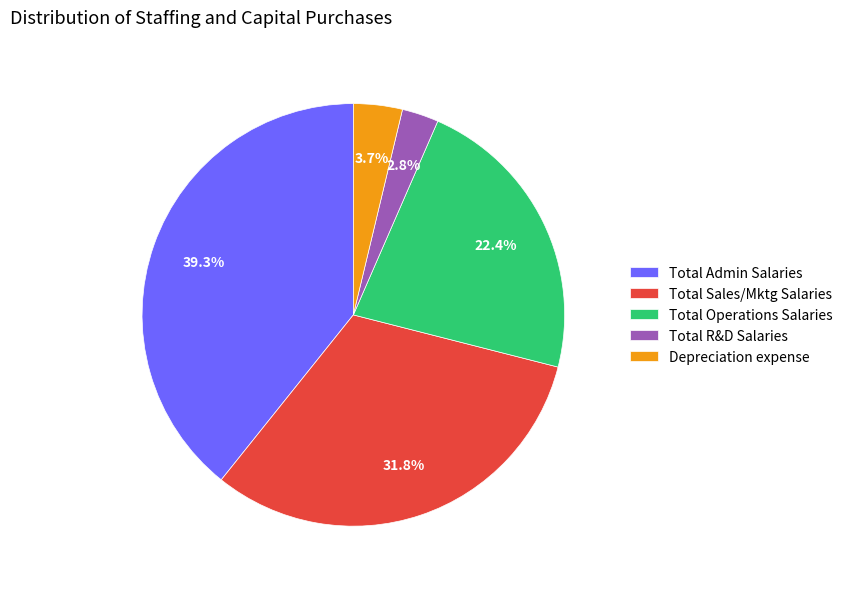

Which slice is the largest?

Total Admin Salaries